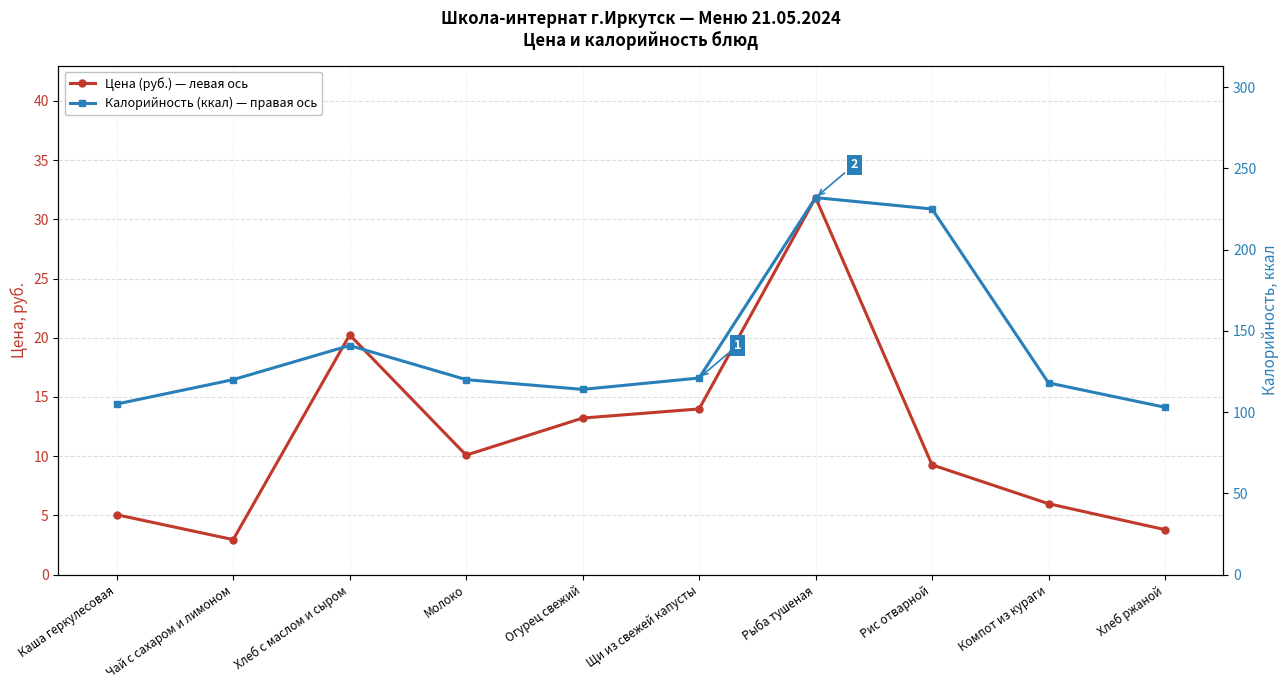

True or false: Цена (руб.) — левая ось and Калорийность (ккал) — правая ось intersect in this chart.

False